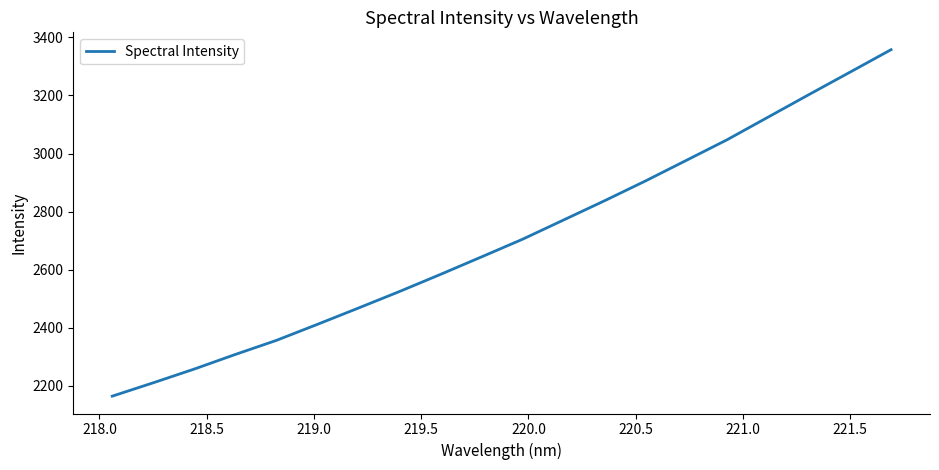

Does the chart display data point markers on the line(s)?

No